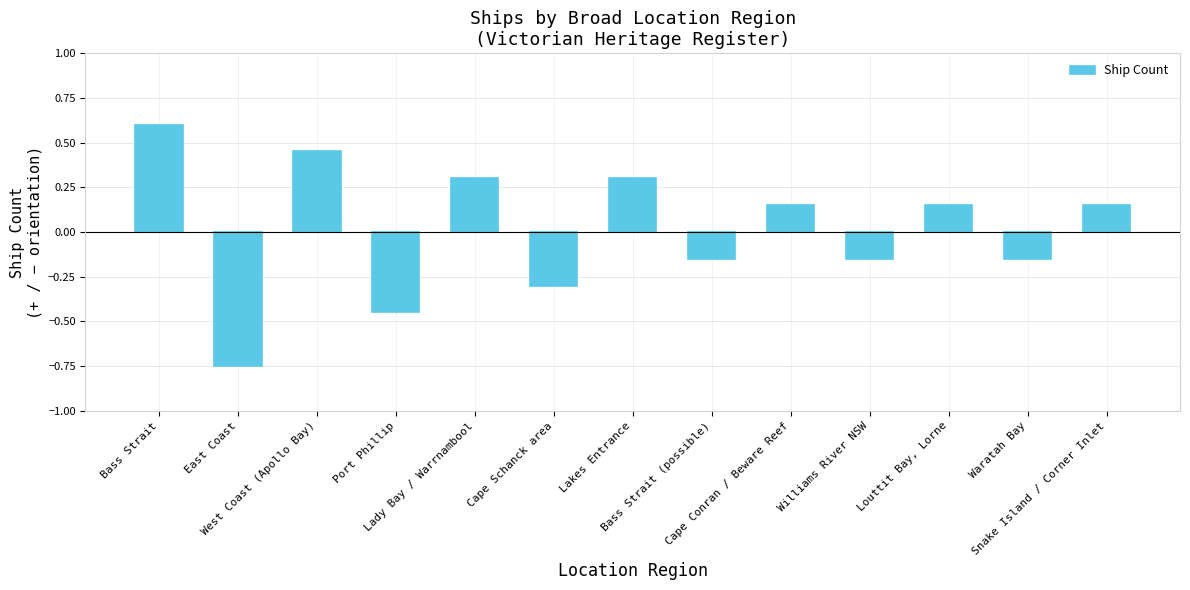

What is the sum of the values at Bass Strait (possible) and West Coast (Apollo Bay)?

0.3